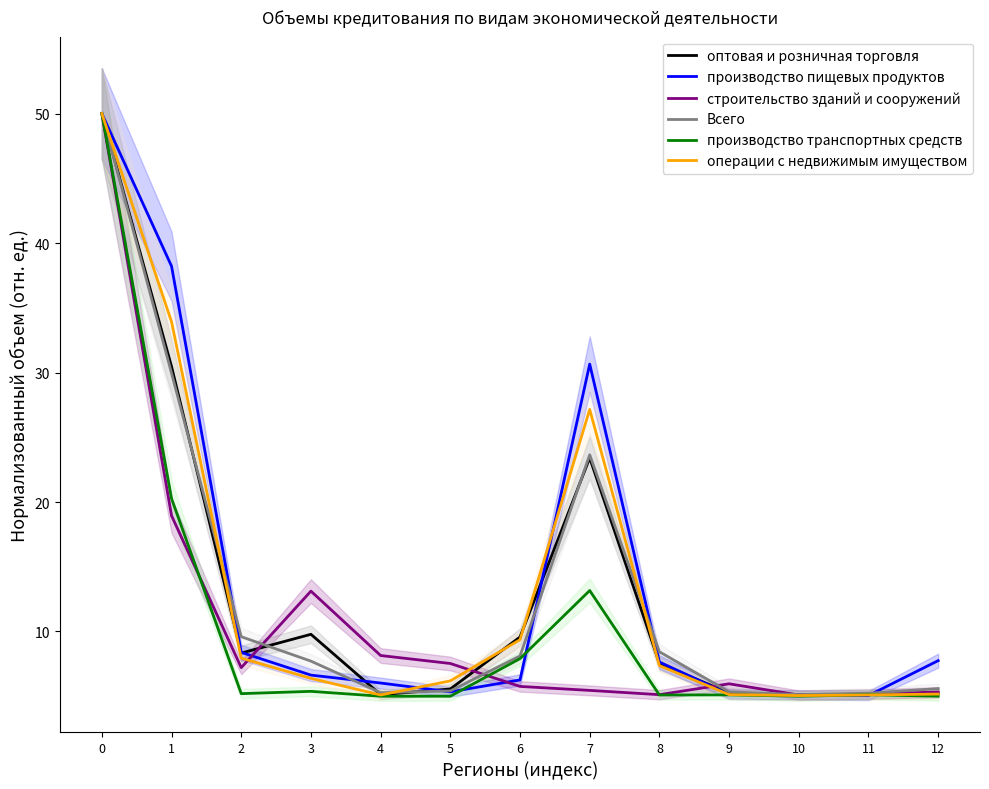

Rank the series at 11 from highest to lowest value.

Всего, строительство зданий и сооружений, оптовая и розничная торговля, производство транспортных средств, операции с недвижимым имуществом, производство пищевых продуктов